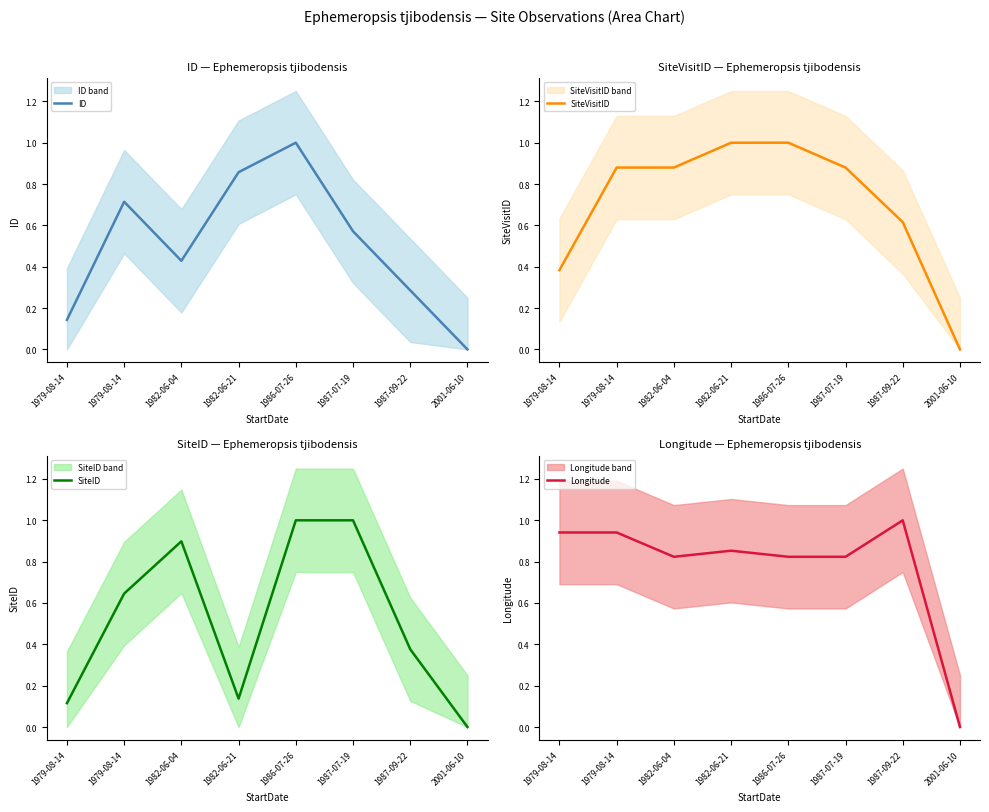

The value of Longitude at 1982-06-04 is 0.8. True or false?

True